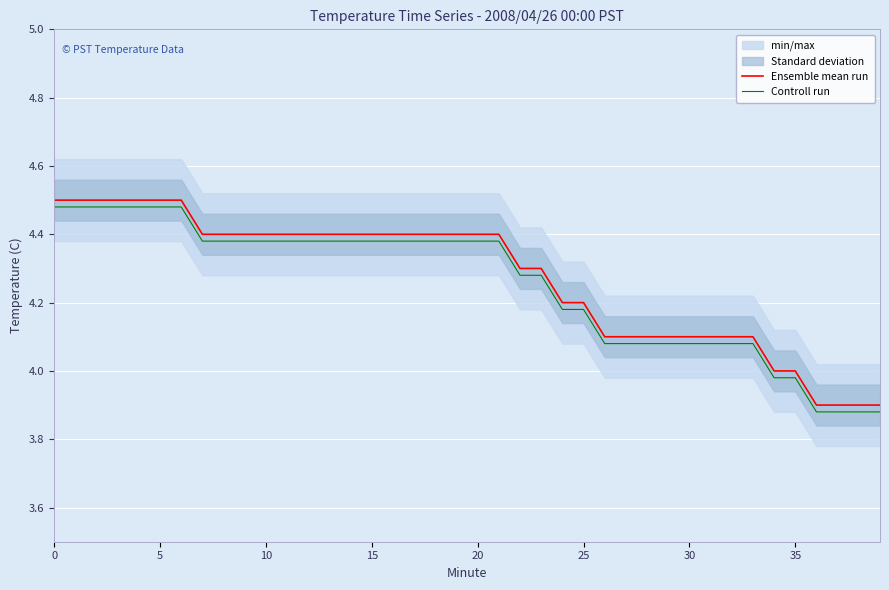

The Controll run series shows 4.4 at 10. True or false?

True